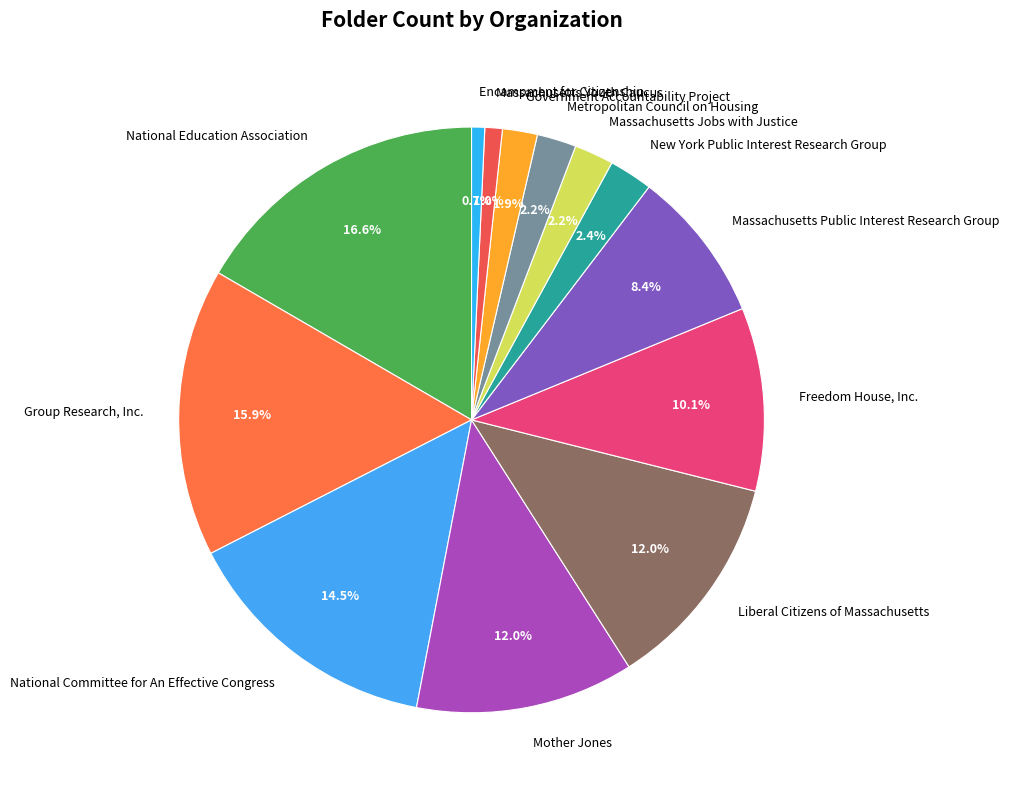

Between Mother Jones and Massachusetts Youth Caucus, which is larger?

Mother Jones